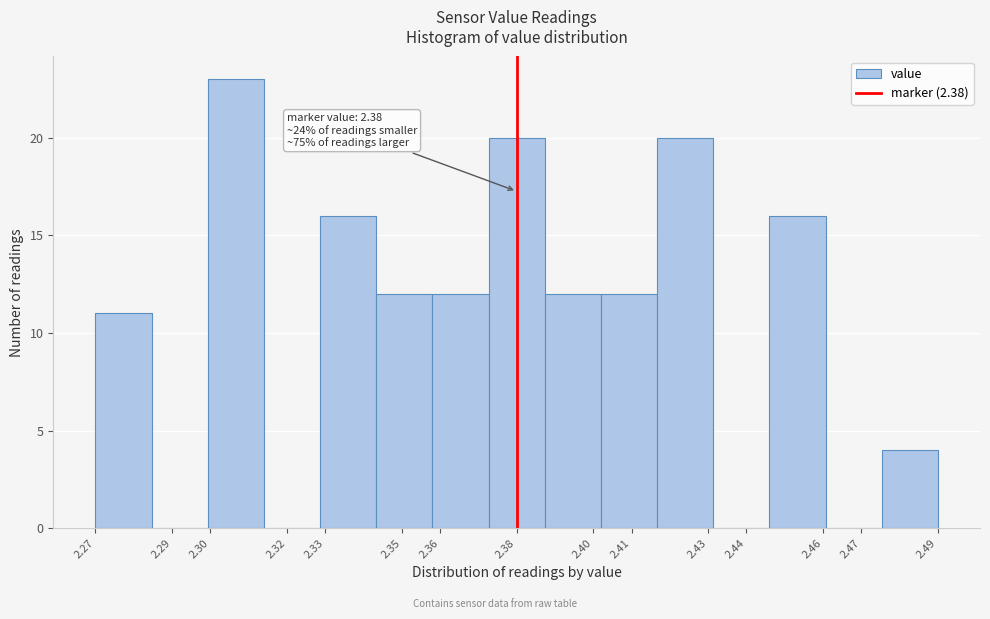

Which range on the x-axis has the tallest bar?

2.299 to 2.314